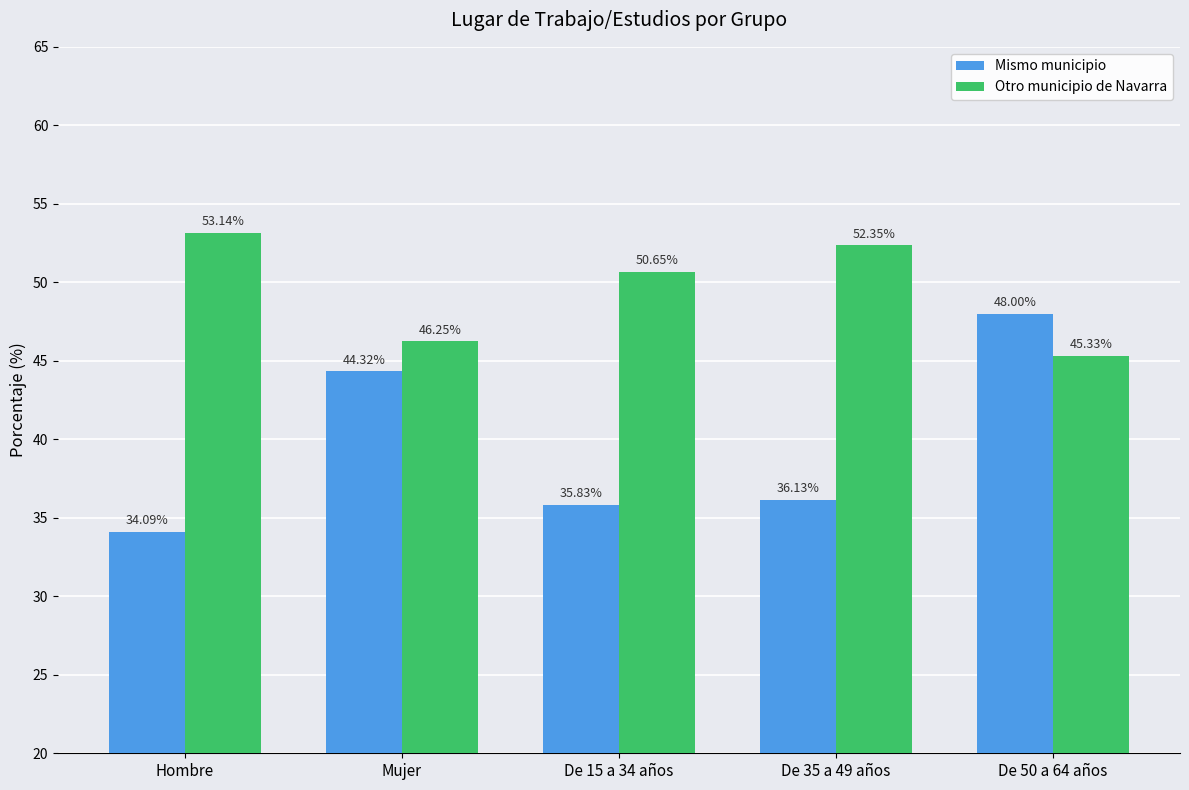

What is the average value of the Mismo municipio series?

39.7